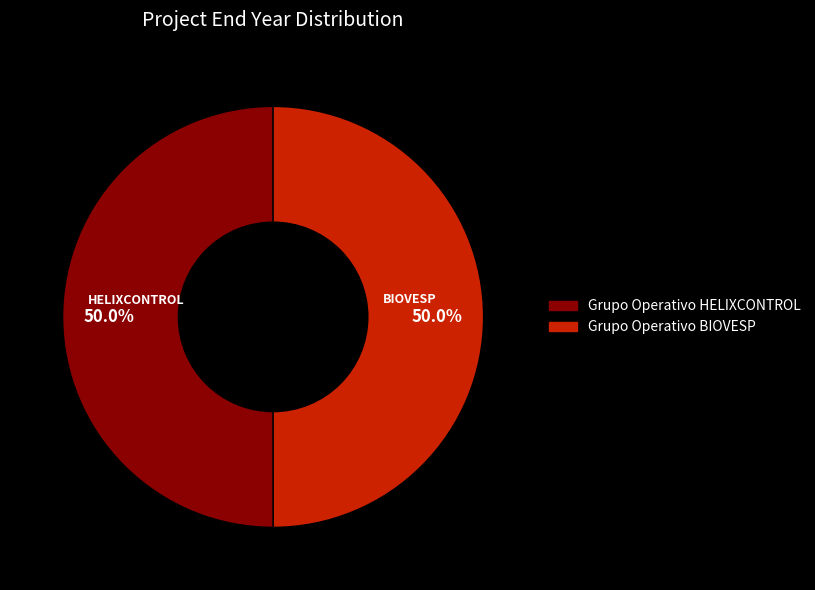

What percentage is the Grupo Operativo HELIXCONTROL slice, to the nearest percent?

50%